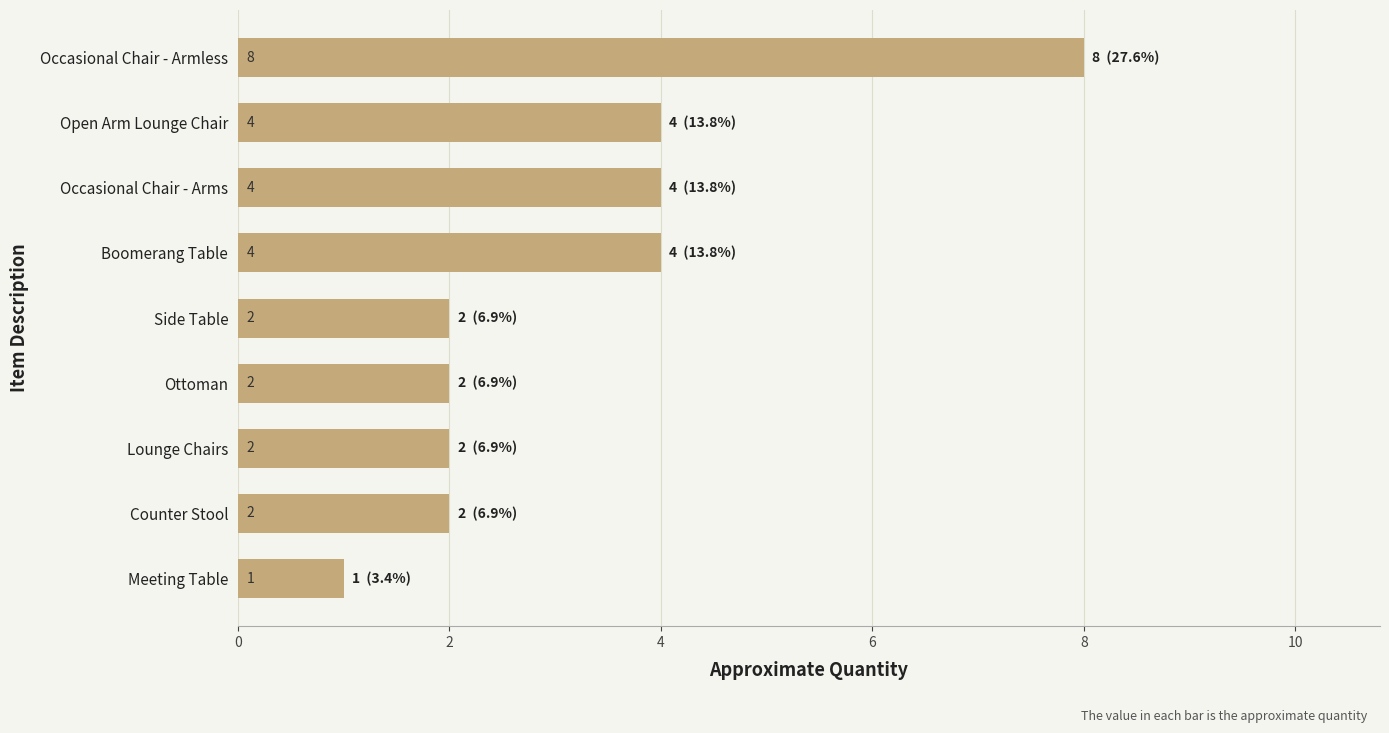

How many data points does each series have?

9